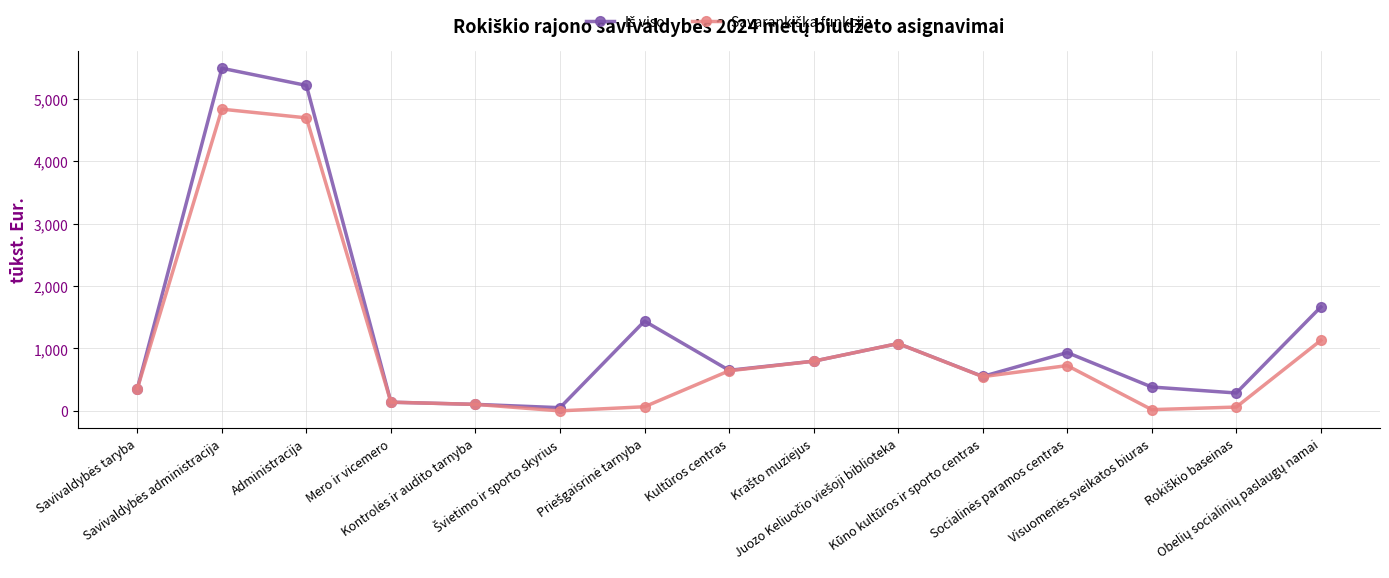

How many categories are shown in the chart?

15